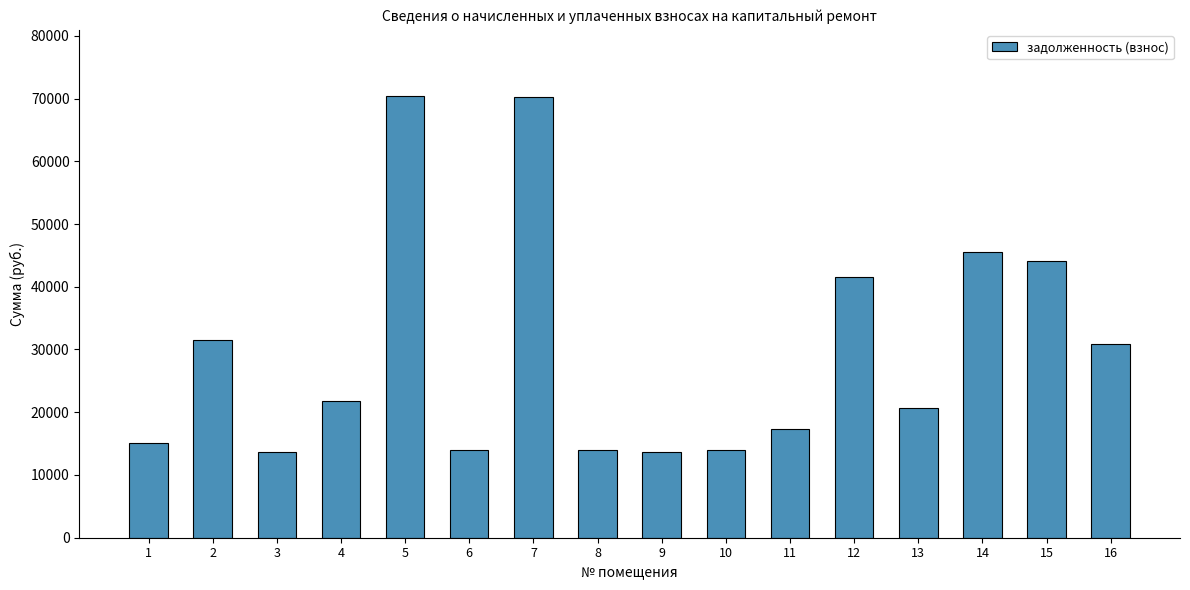

Does the chart contain any negative values?

No